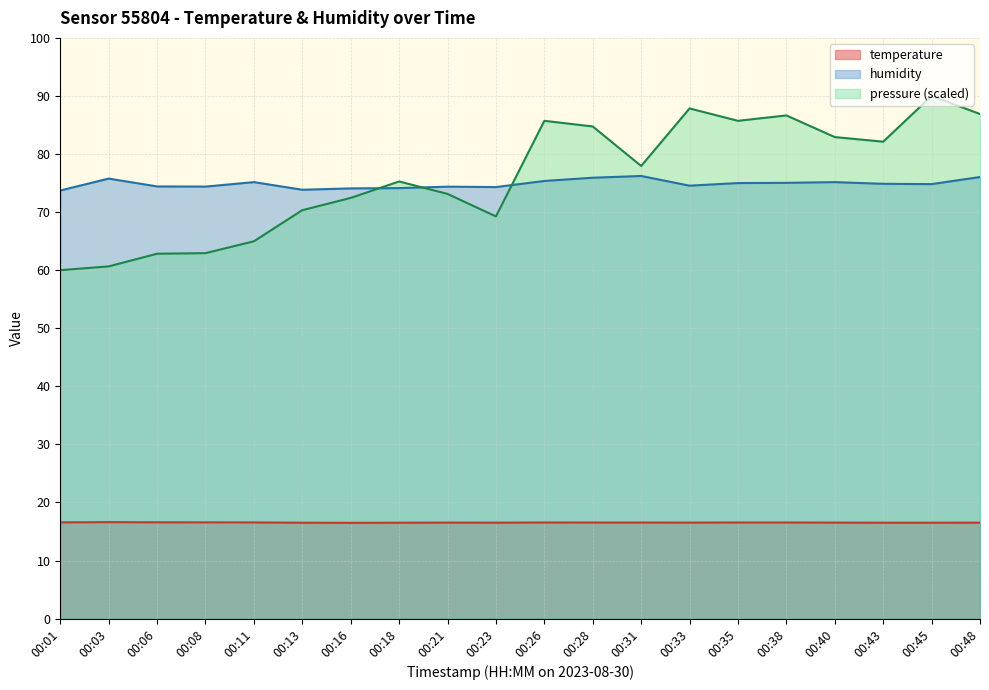

How many values in the humidity series are below 74?

2